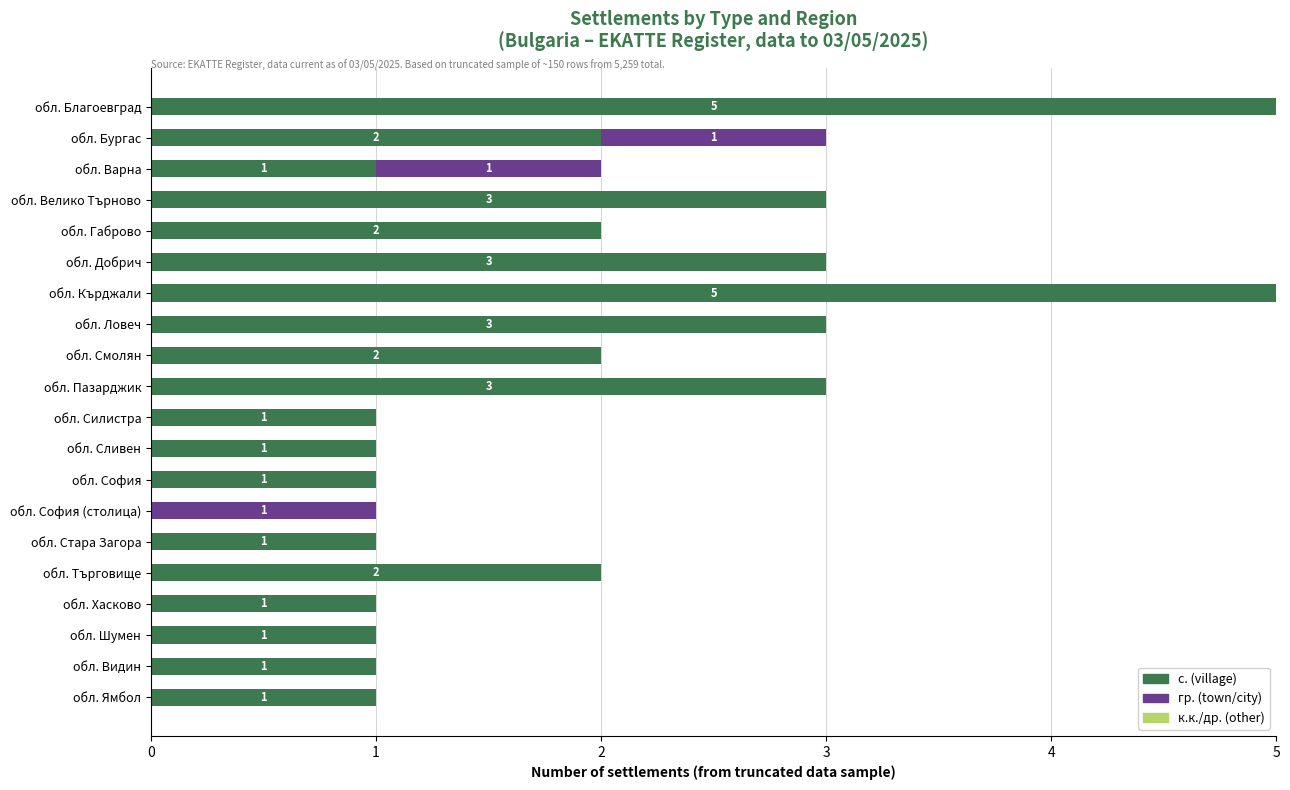

What is the highest value of the с. (village) series?

5